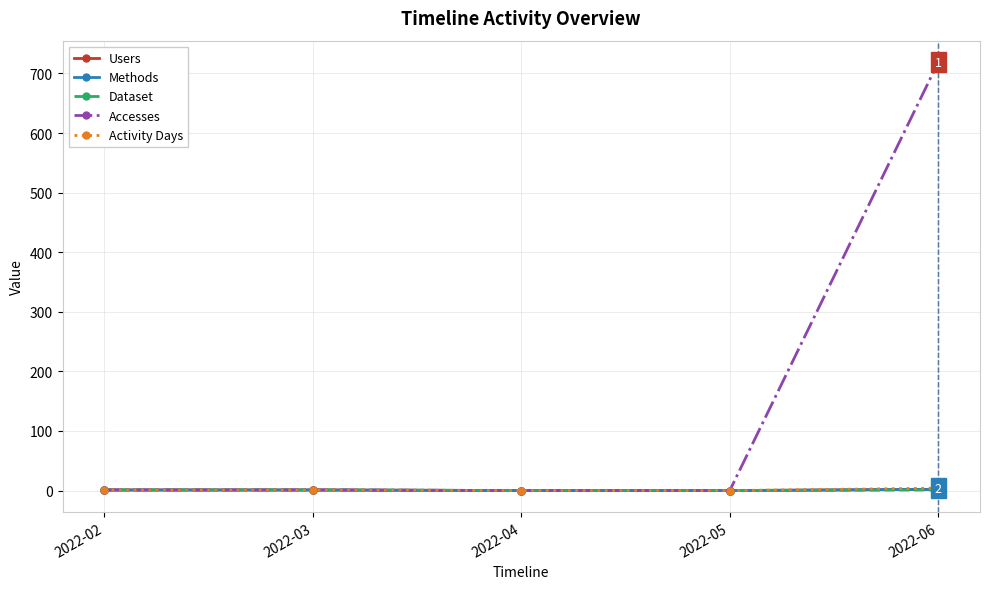

Reading left to right, transcribe all the data shown in this chart.

Users: 1	1	0	0	2
Methods: 1	1	0	0	2
Dataset: 1	1	0	0	1
Accesses: 1	1	0	0	719
Activity Days: 1	1	0	0	4